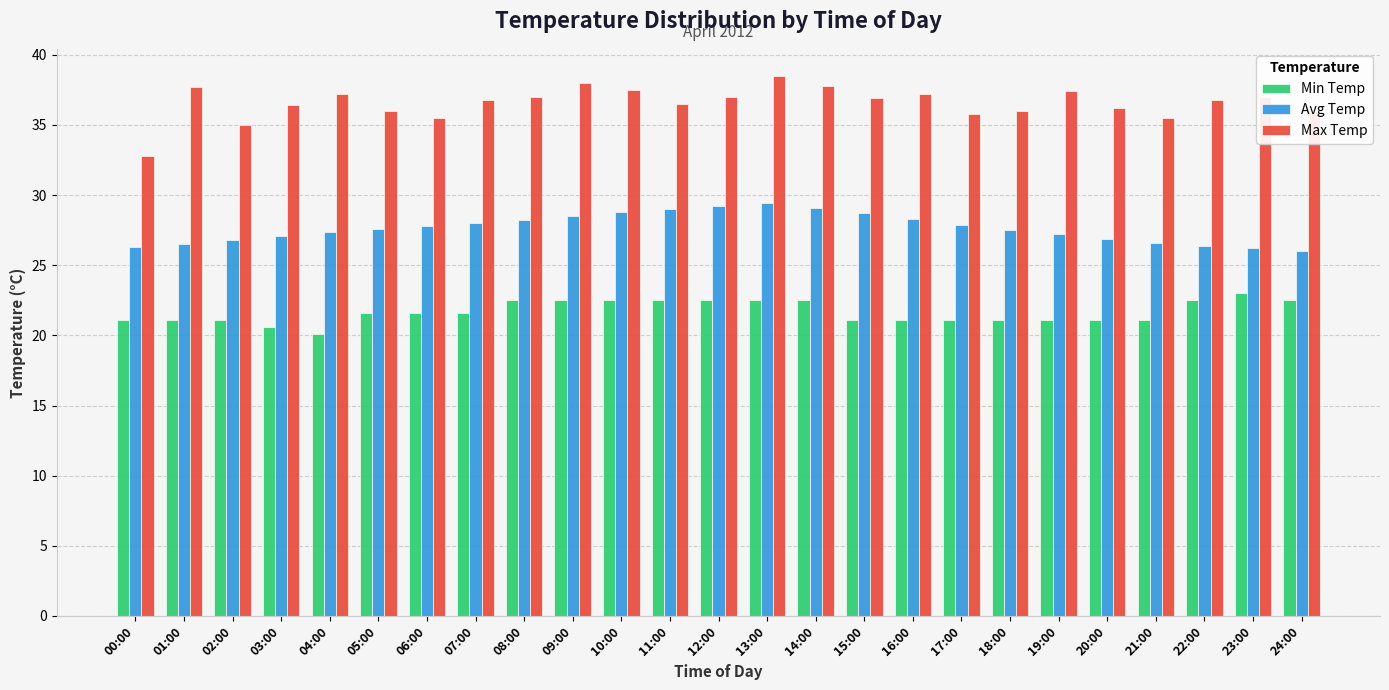

Rank the series by their maximum value, from highest to lowest.

Max Temp, Avg Temp, Min Temp